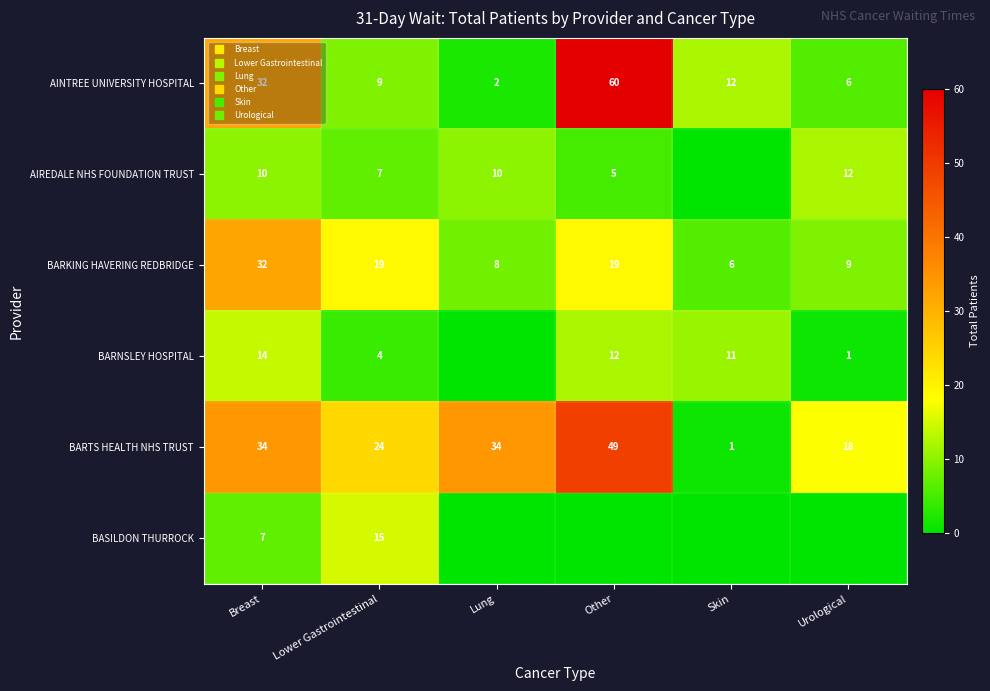

Where does the AINTREE UNIVERSITY HOSPITAL series first go above 12?

Breast